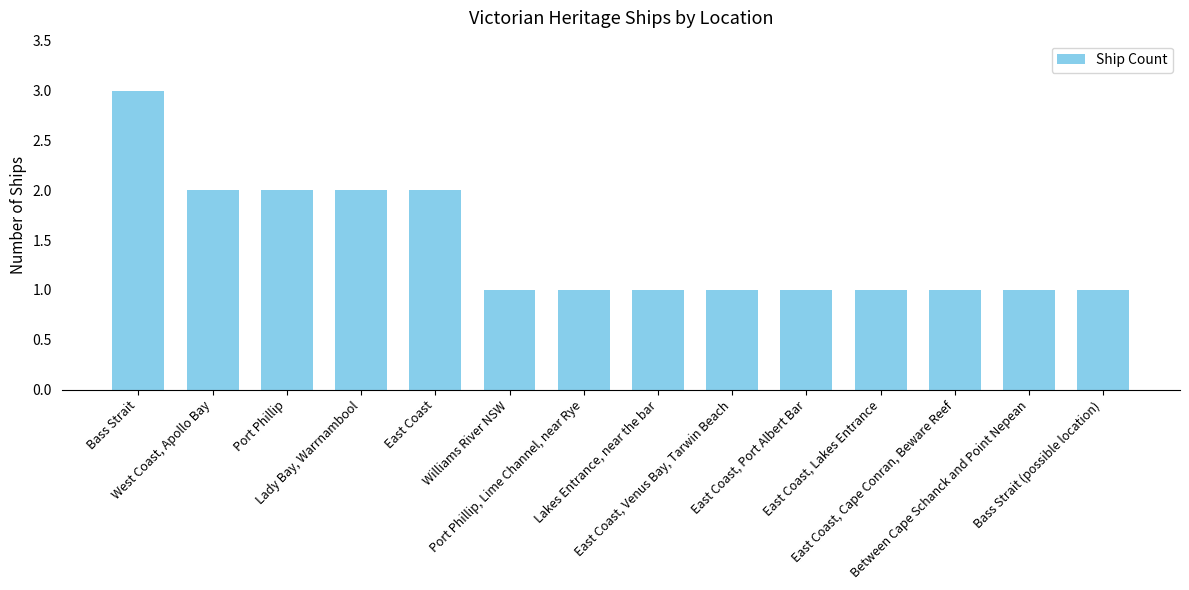

What is the maximum value shown in the chart?

3